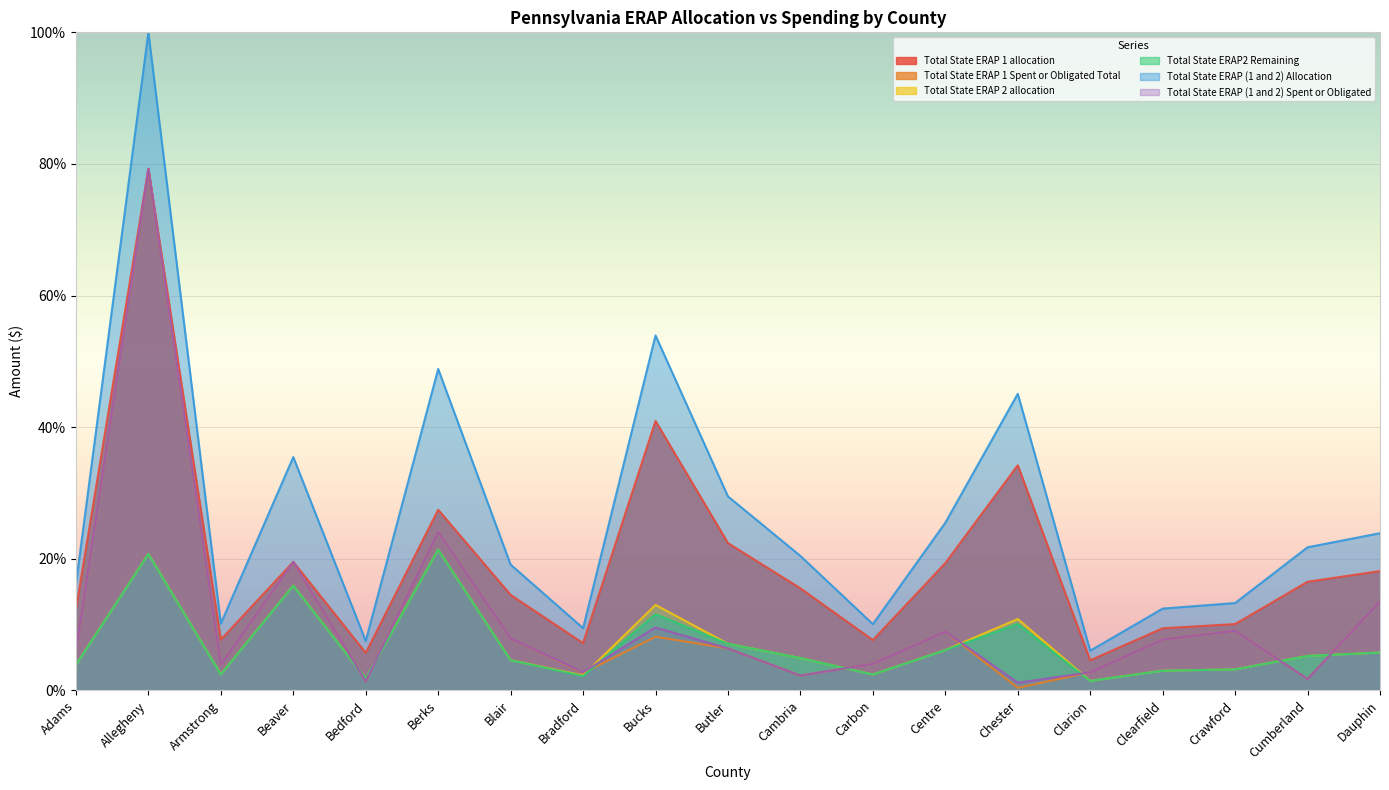

What is the sum of the Total State ERAP2 Remaining values at Clearfield and Adams?

6.9